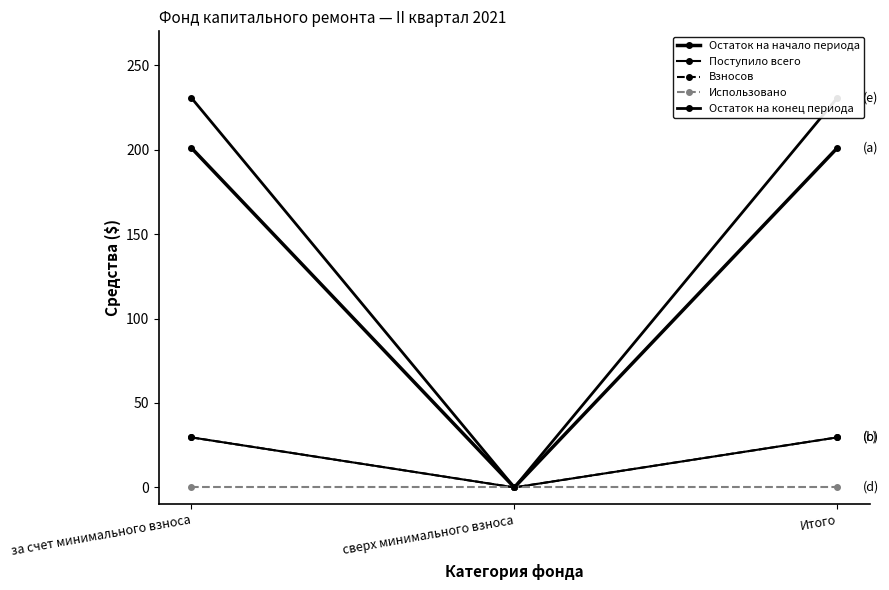

At how many categories does at least one series exceed 206?

2